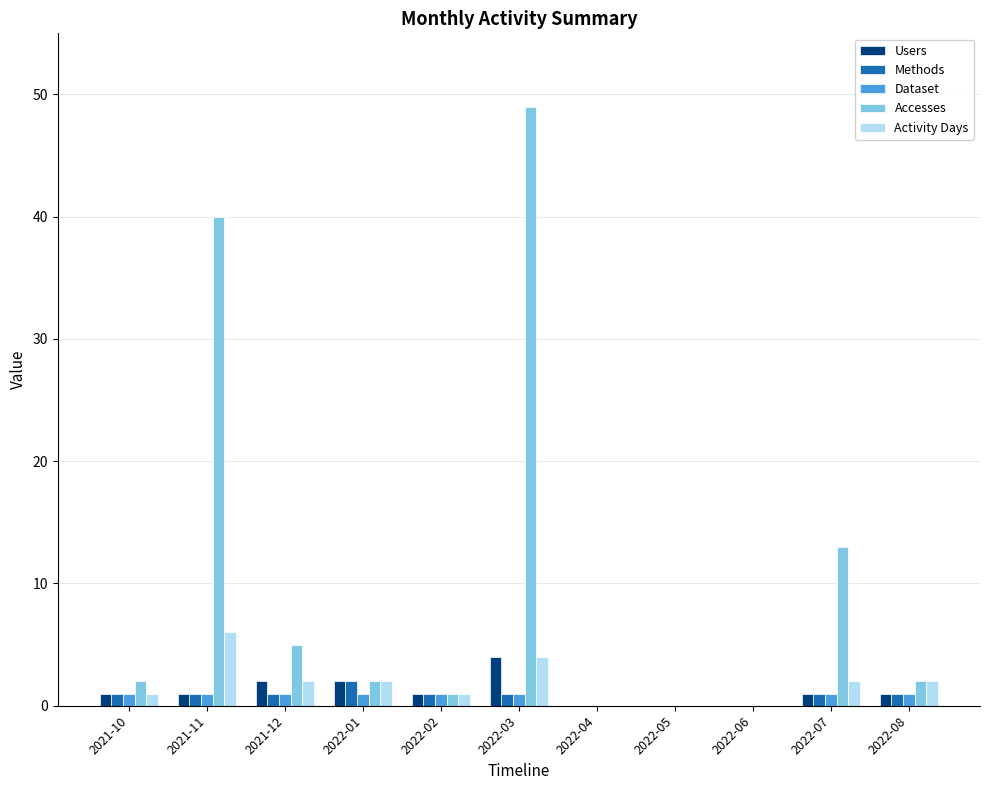

True or false: Activity Days has a value of -3 at 2022-05.

False